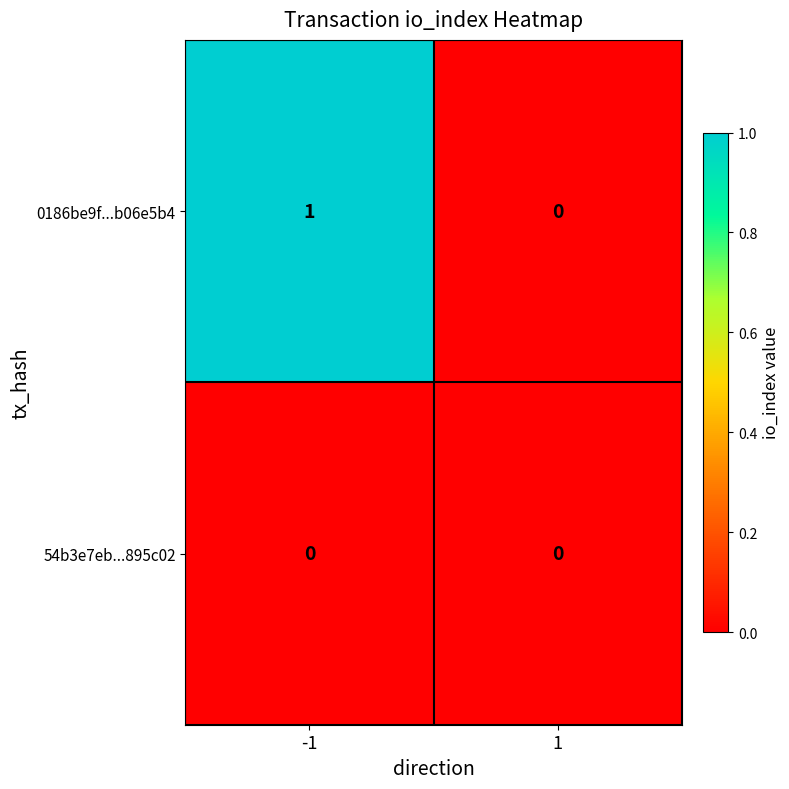

At which category is the sum across all series the highest?

-1